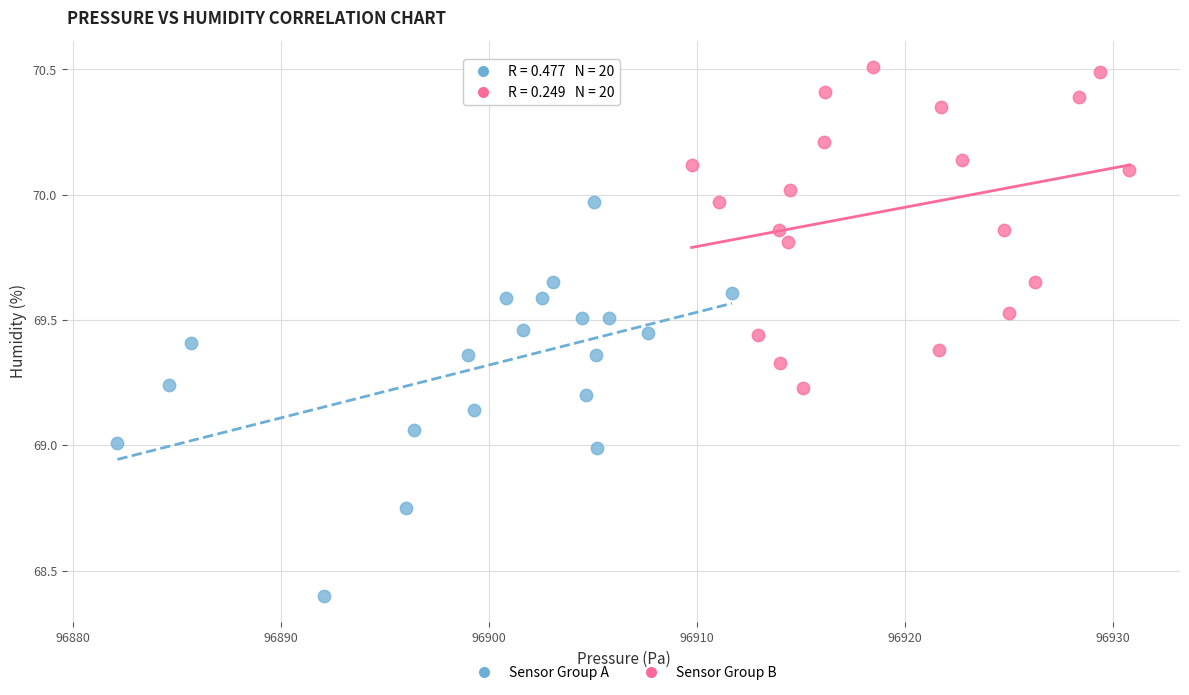

Which series contains the highest Y value?

Sensor Group B